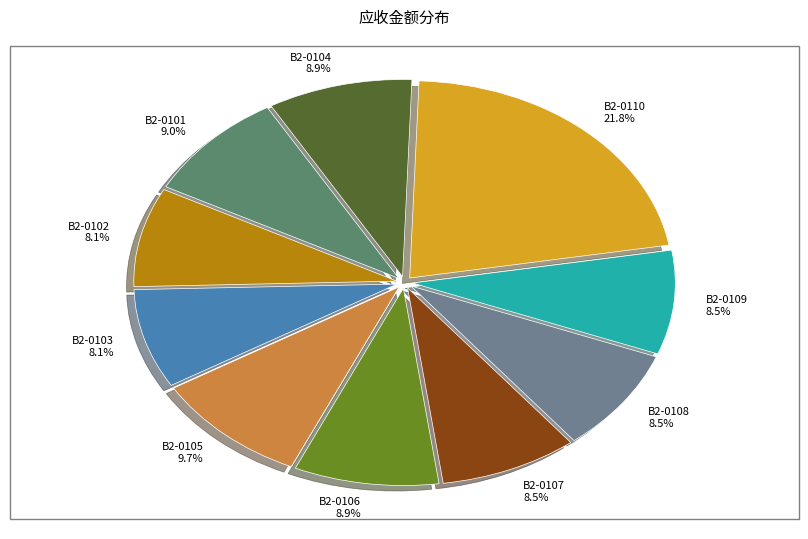

Is it true that B2-0110 is 22% of the pie?

True